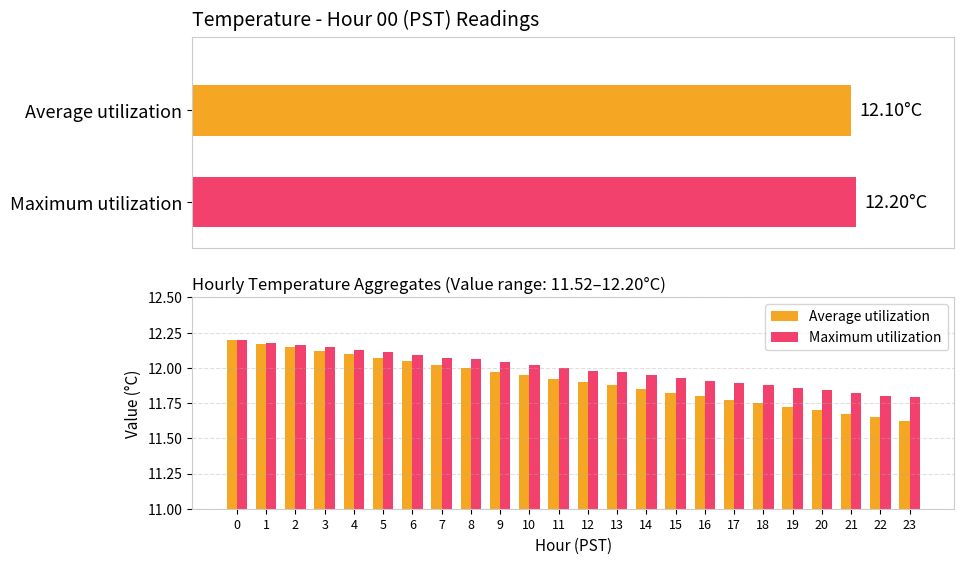

The Maximum utilization series shows 12.0 at 11. True or false?

True